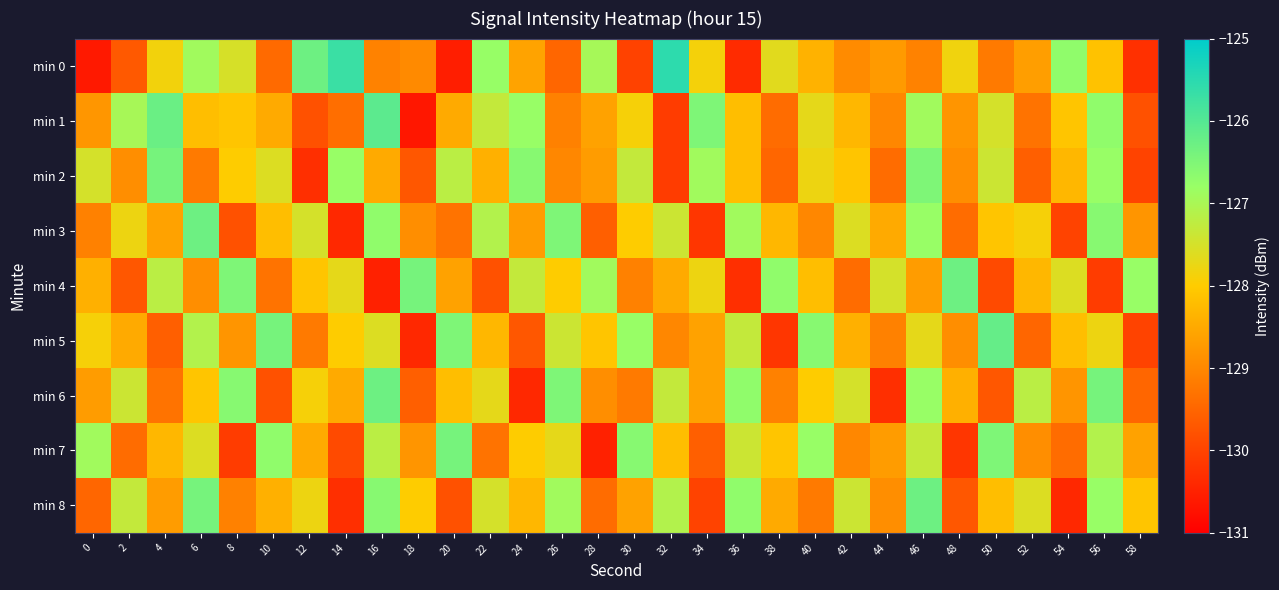

Rank the series by their maximum value, from lowest to highest.

min 2, min 7, min 3, min 4, min 6, min 8, min 5, min 1, min 0